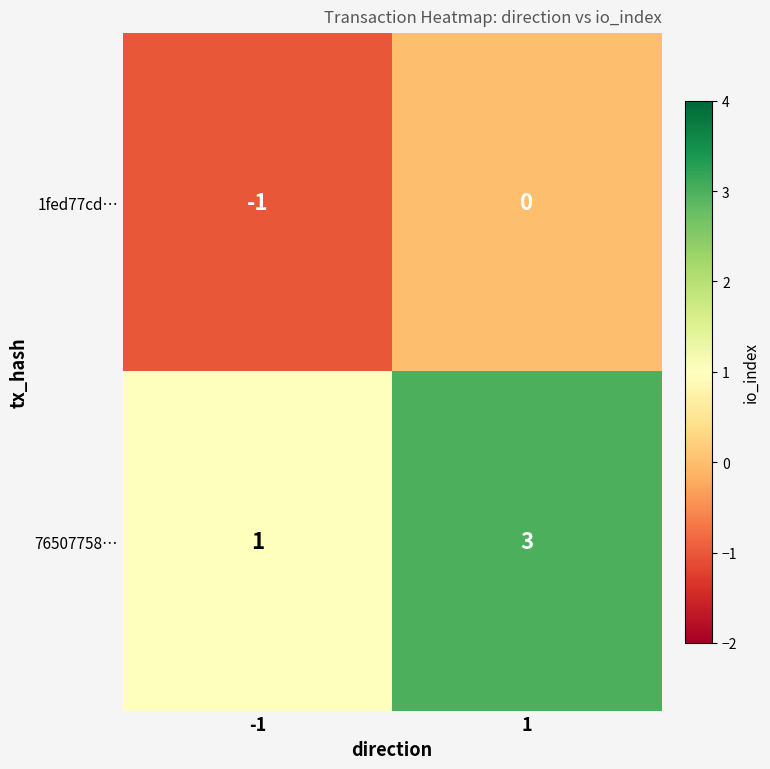

Reading right to left, extract all data points from this chart.

1fed77cd…: 0	-1
76507758…: 3	1